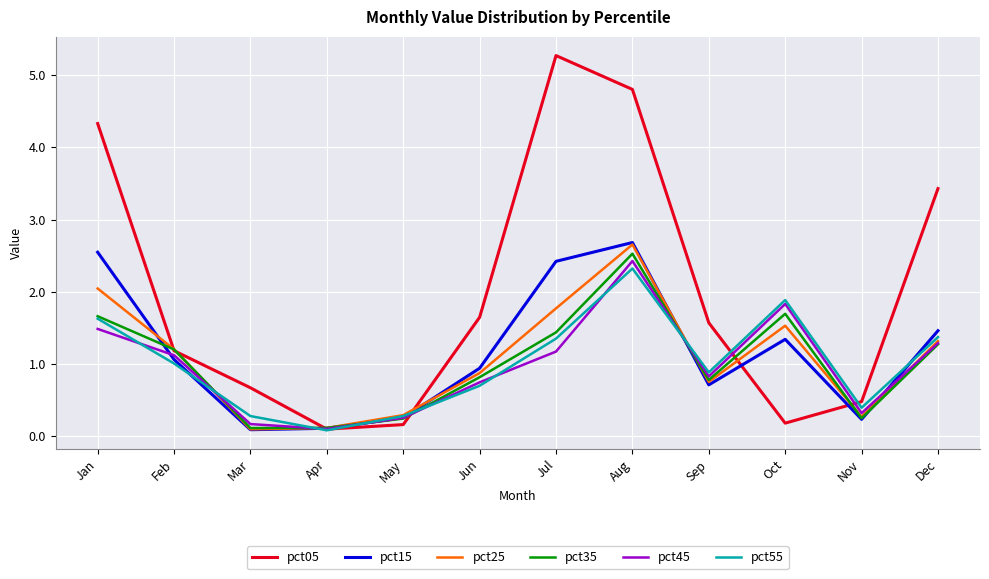

How many intersections are there between pct05 and pct15?

4